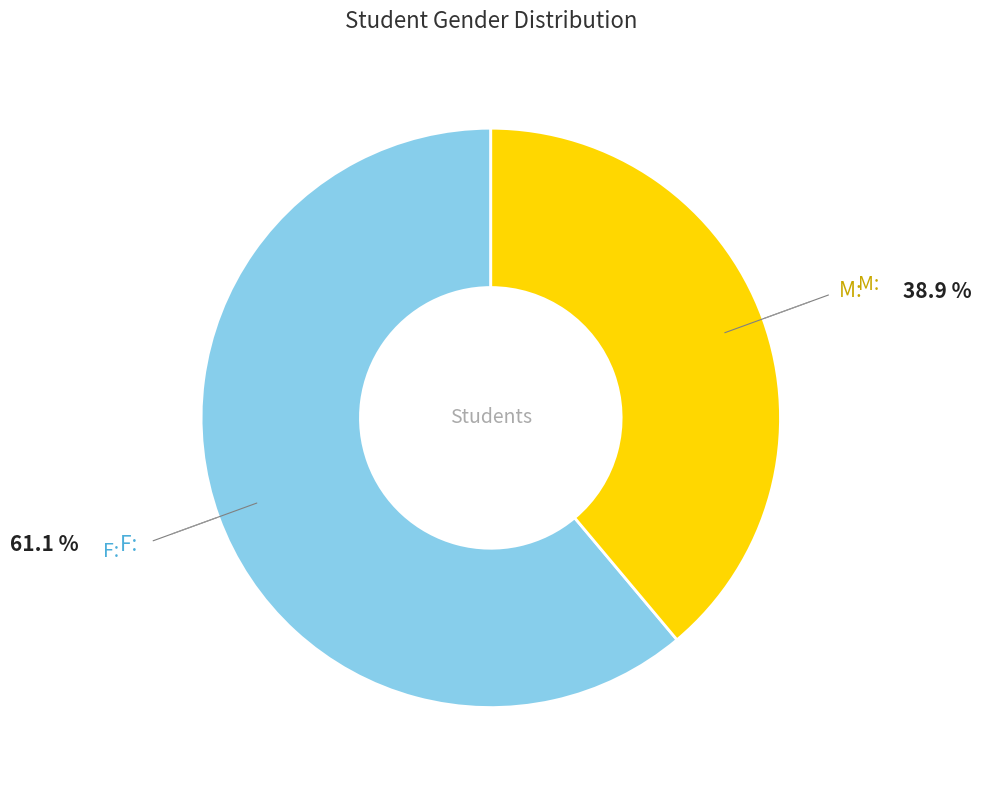

Is there any slice that represents more than half of the pie?

Yes